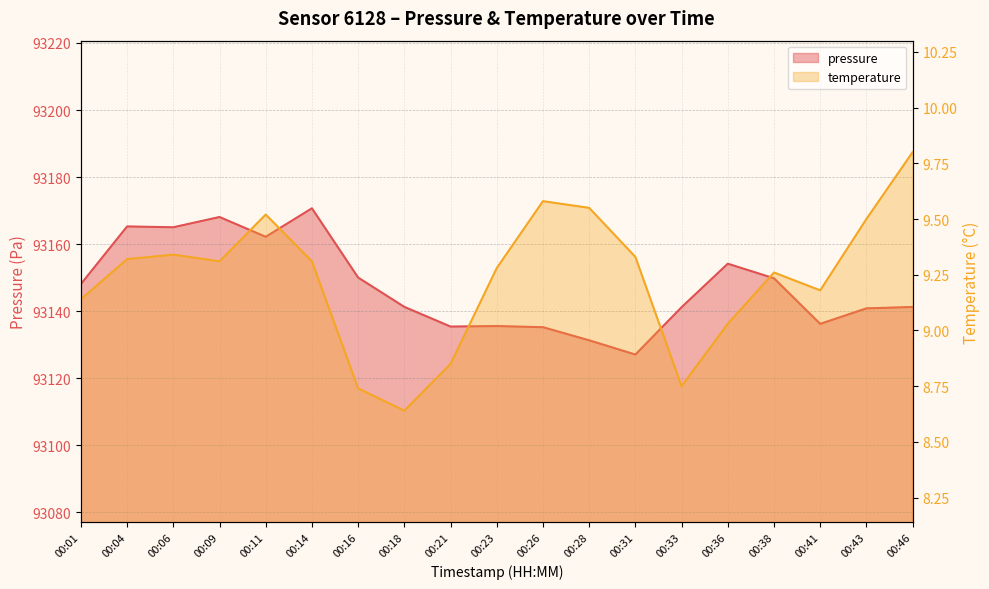

What is the minimum value for pressure?

93127.1